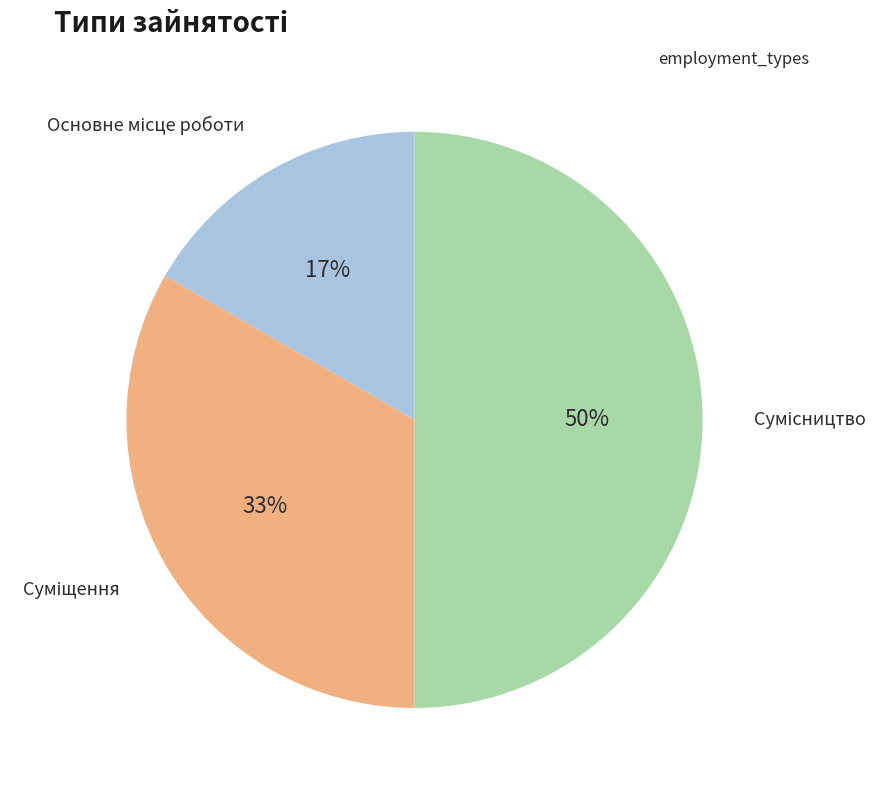

To the nearest percent, what is the average slice percentage?

33%